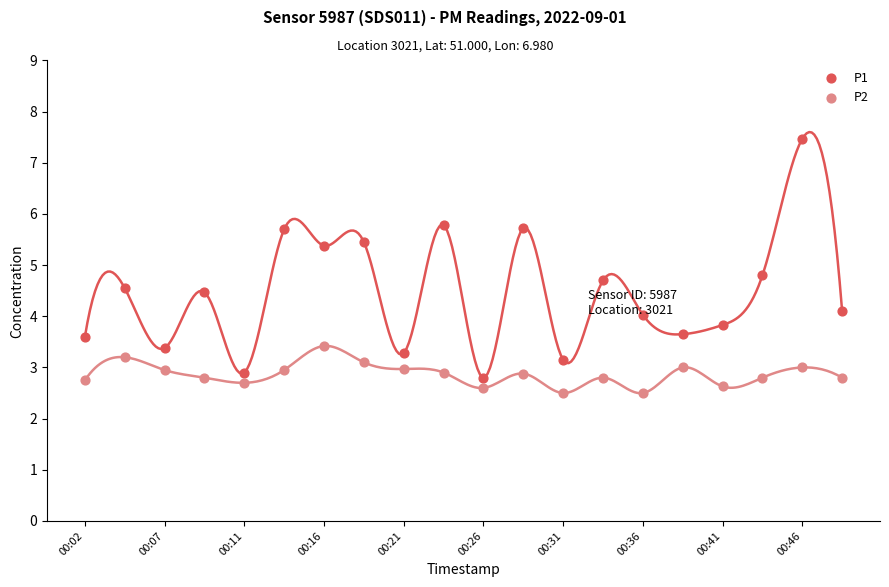

Is the value of P1 at 00:07 greater than the value of P2 at 00:02?

Yes